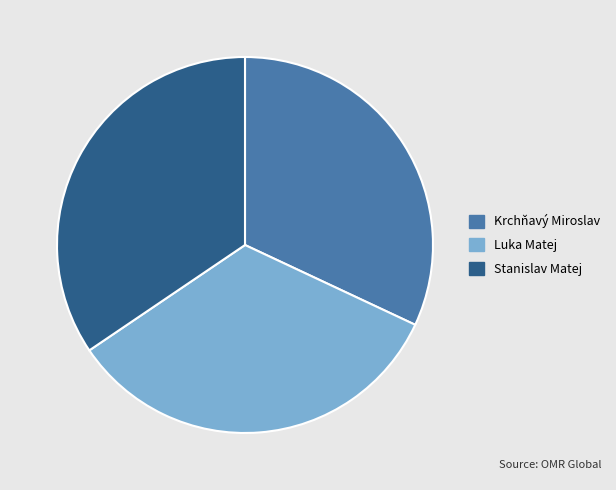

Is it true that Stanislav Matej is 34% of the pie?

True